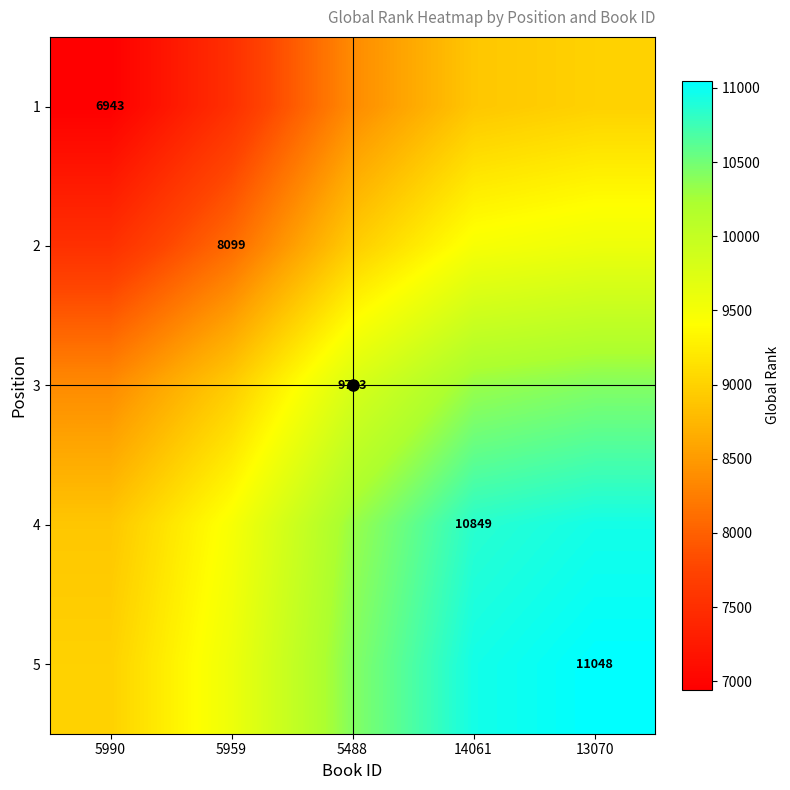

Is it true that 5 equals 14344.6 at 5488?

False